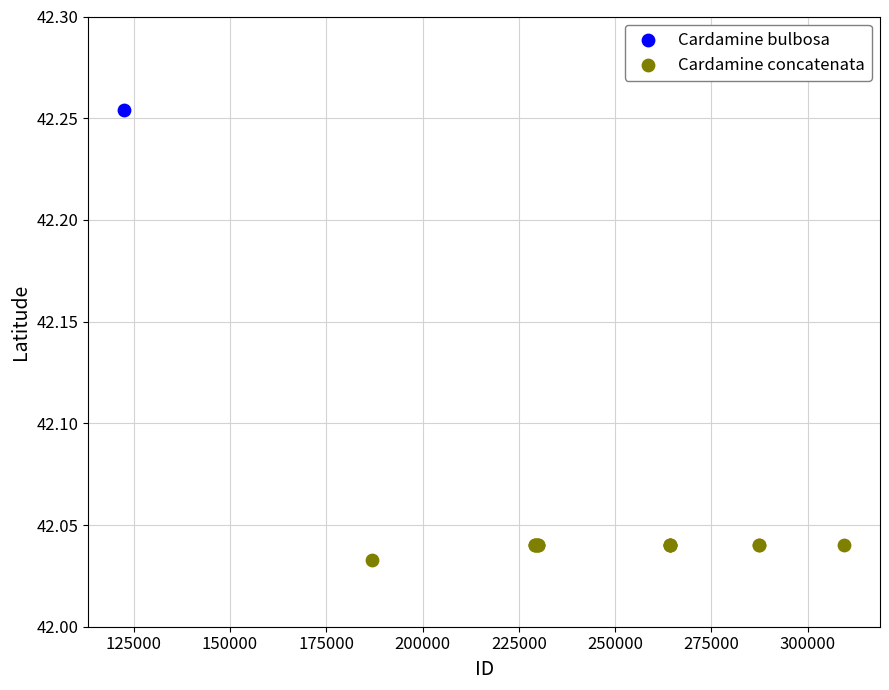

What are all the series names shown in the legend?

Cardamine bulbosa, Cardamine concatenata